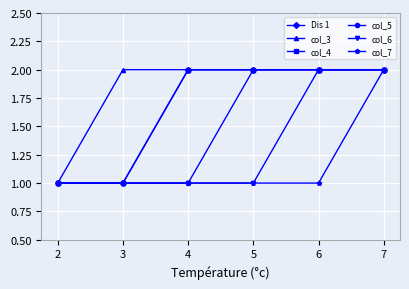

How many lines are shown in the chart?

6